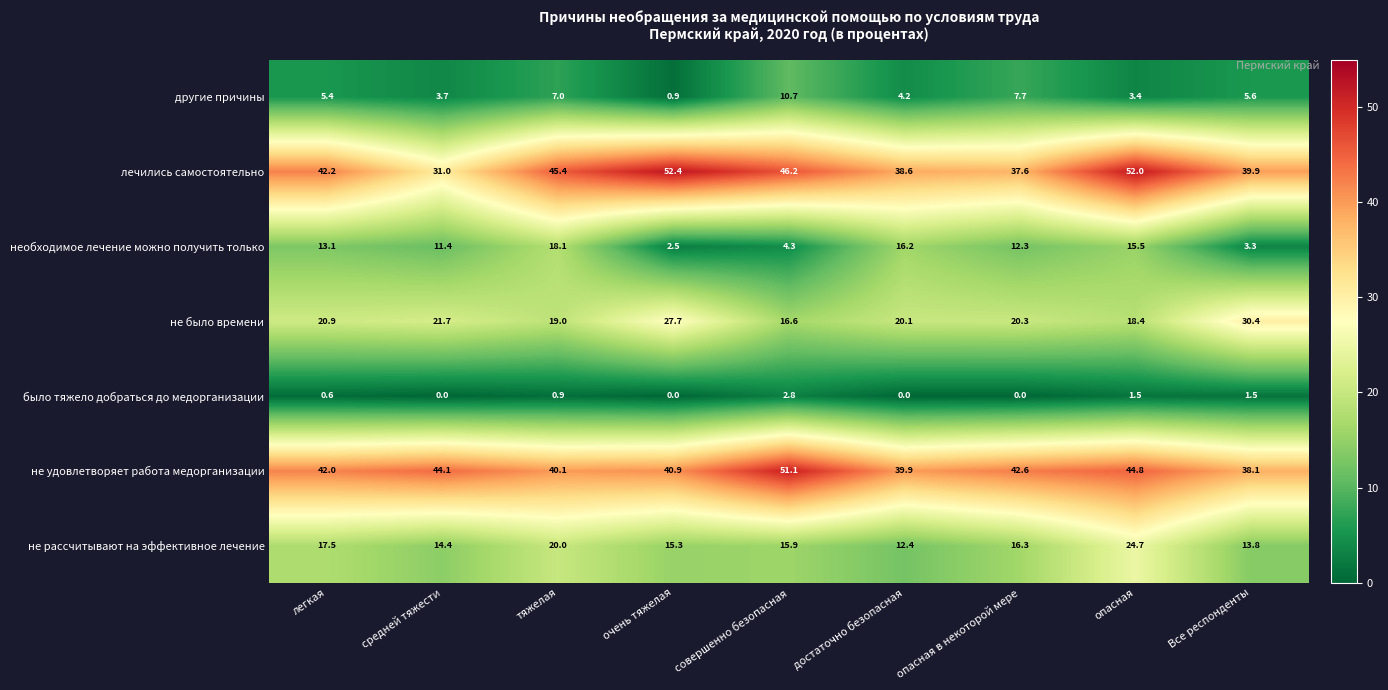

How many data points does each series have?

9